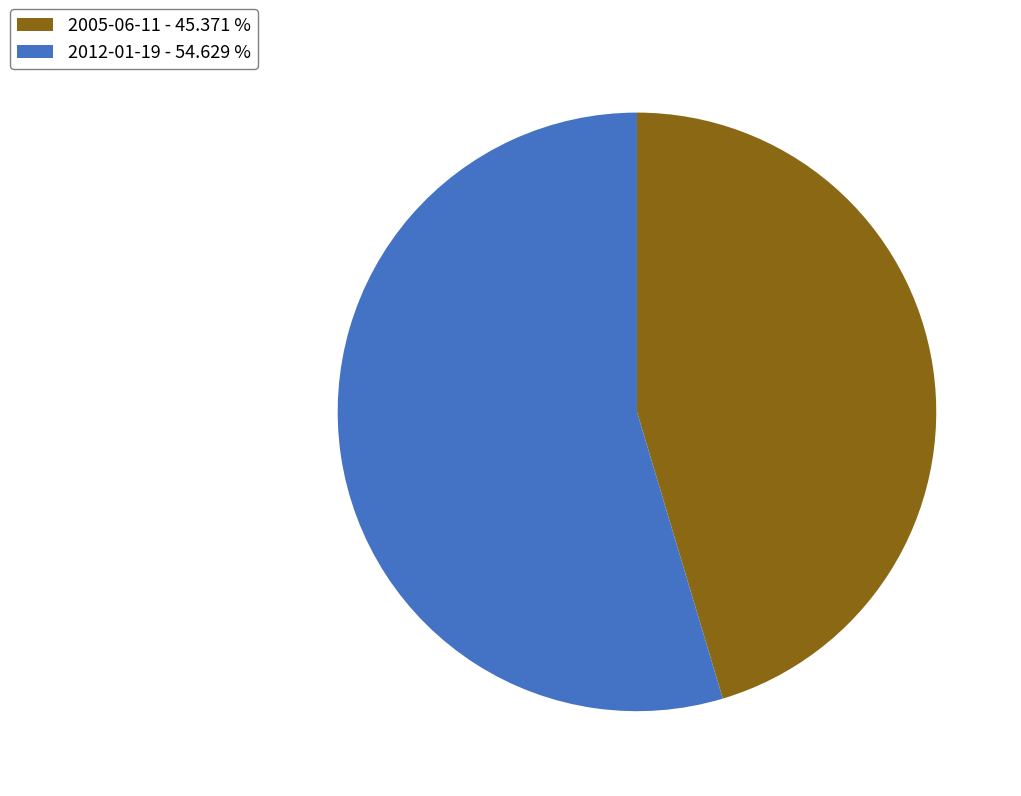

Between 2012-01-19 and 2005-06-11, which is larger?

2012-01-19